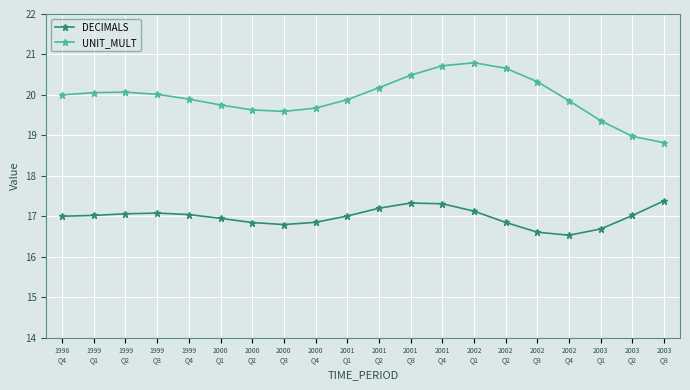

True or false: DECIMALS has more than 0 points higher than both neighbors.

True